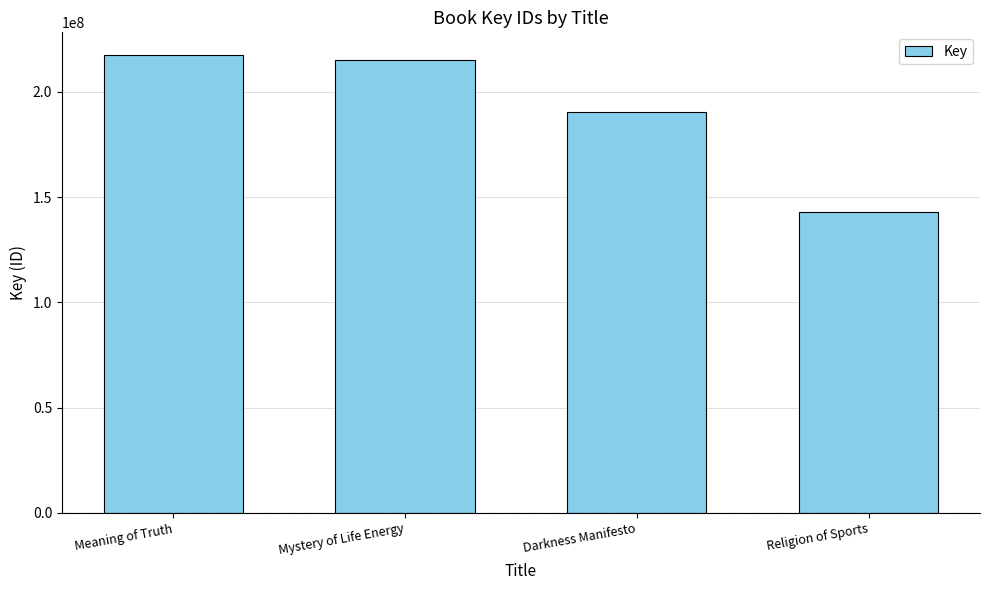

What position from the right is Darkness Manifesto?

2